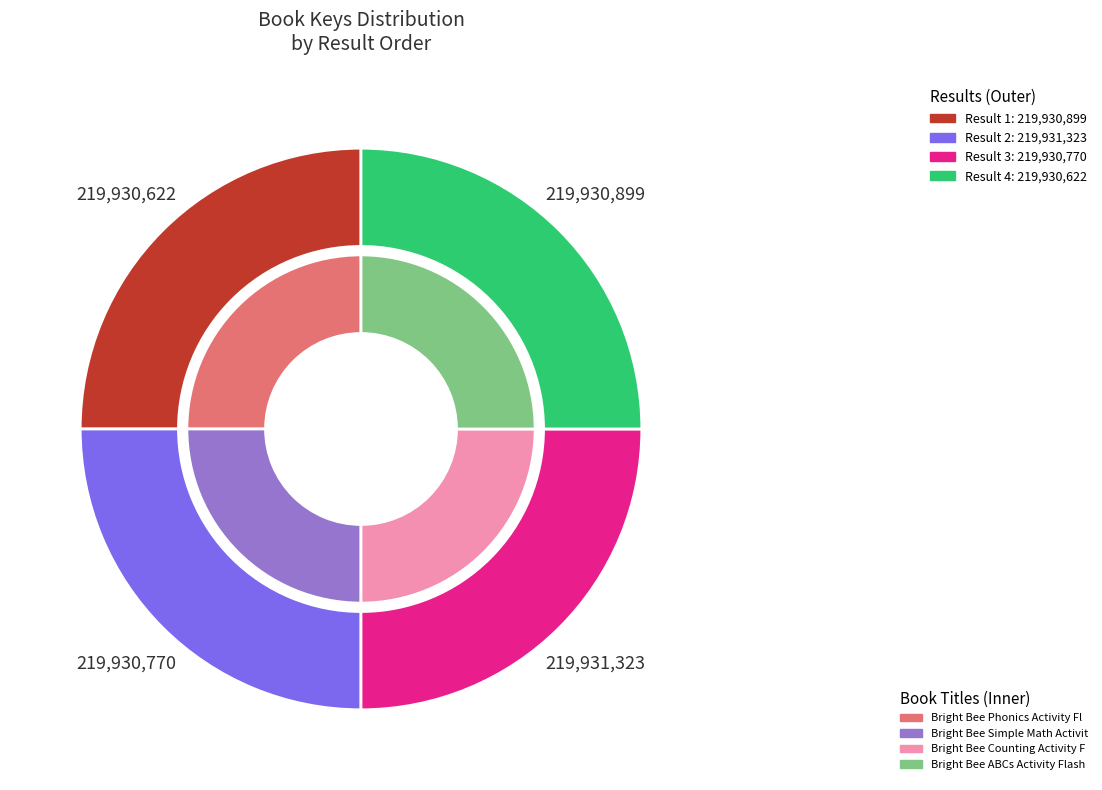

To the nearest percent, what percentage of the pie is Bright Bee Phonics Activity Flashcards?

25%